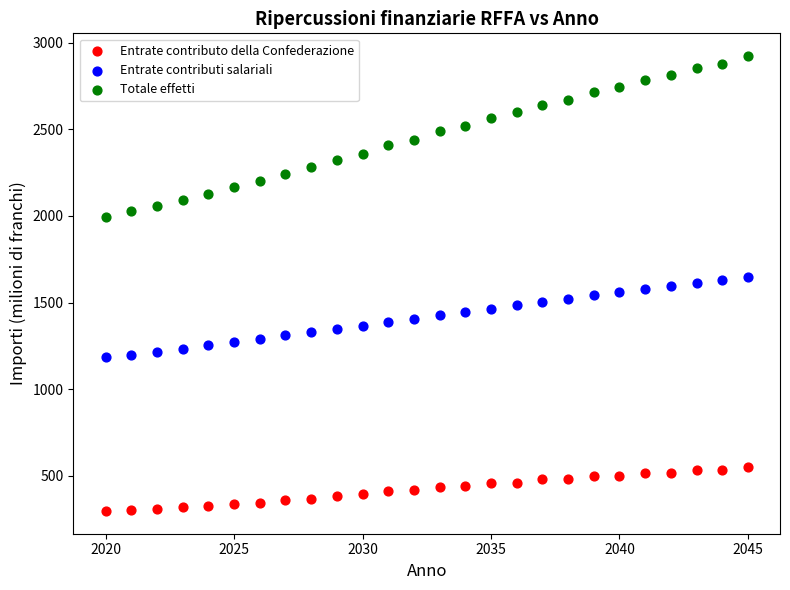

Which series reaches the minimum Y coordinate?

Entrate contributo della Confederazione